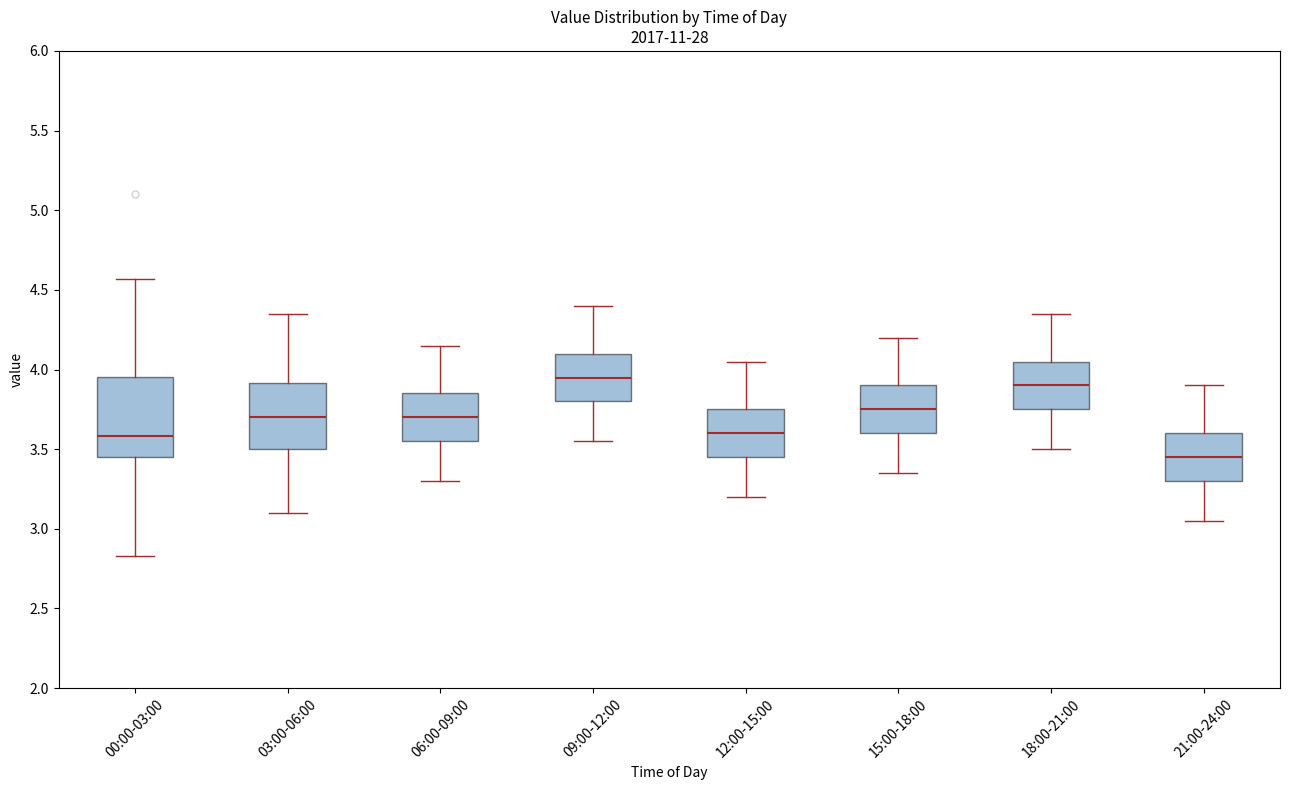

Which box is the tallest, from its lower edge to its upper edge?

00:00-03:00